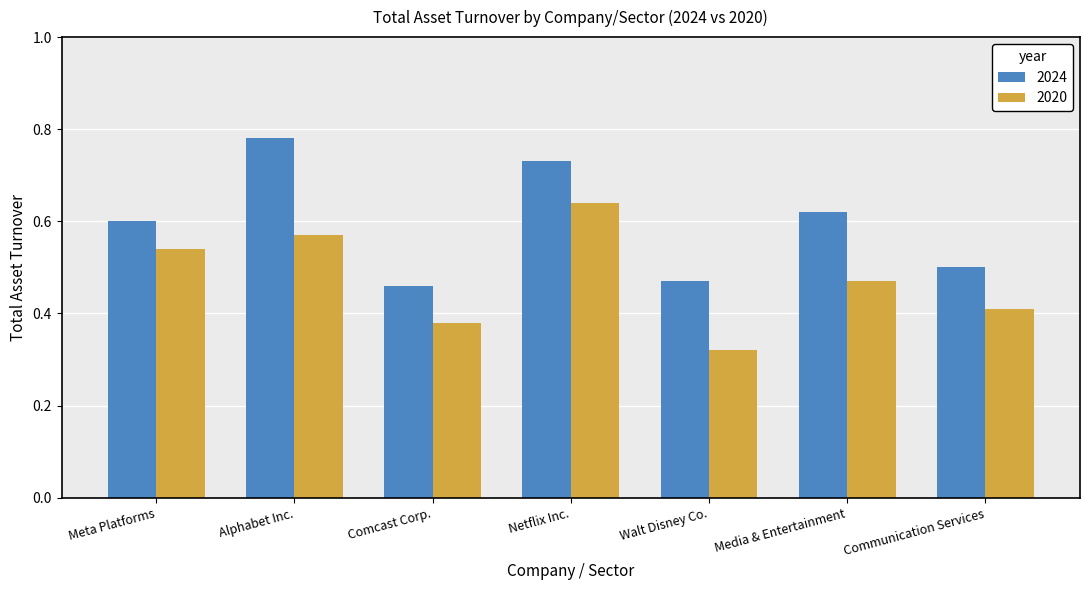

At Comcast Corp., list the series in order from smallest to largest.

2020, 2024